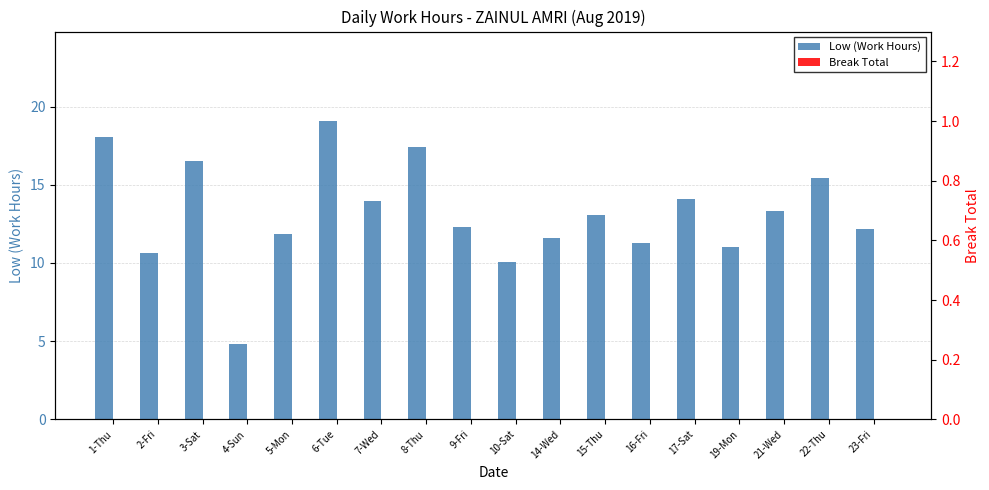

What is the label of the 15th bar from the left?

19-Mon